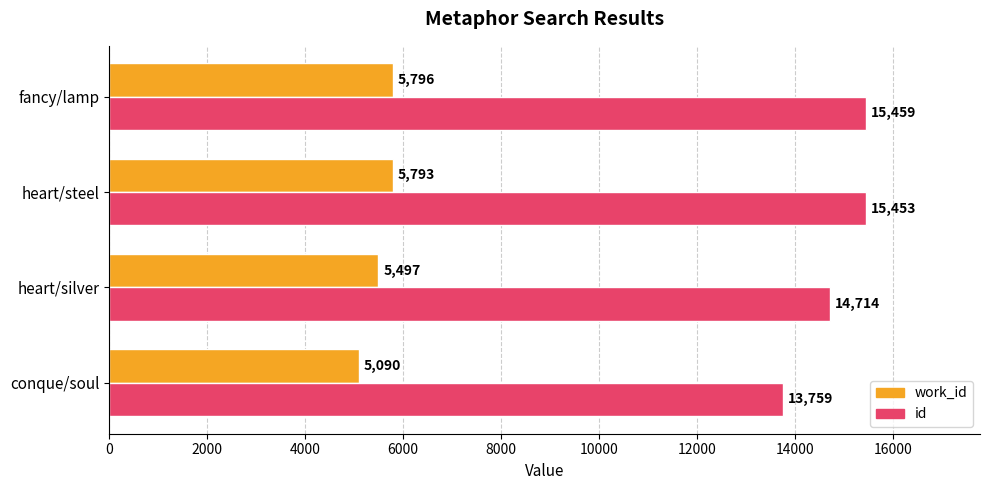

Which series has the largest total across all categories?

id